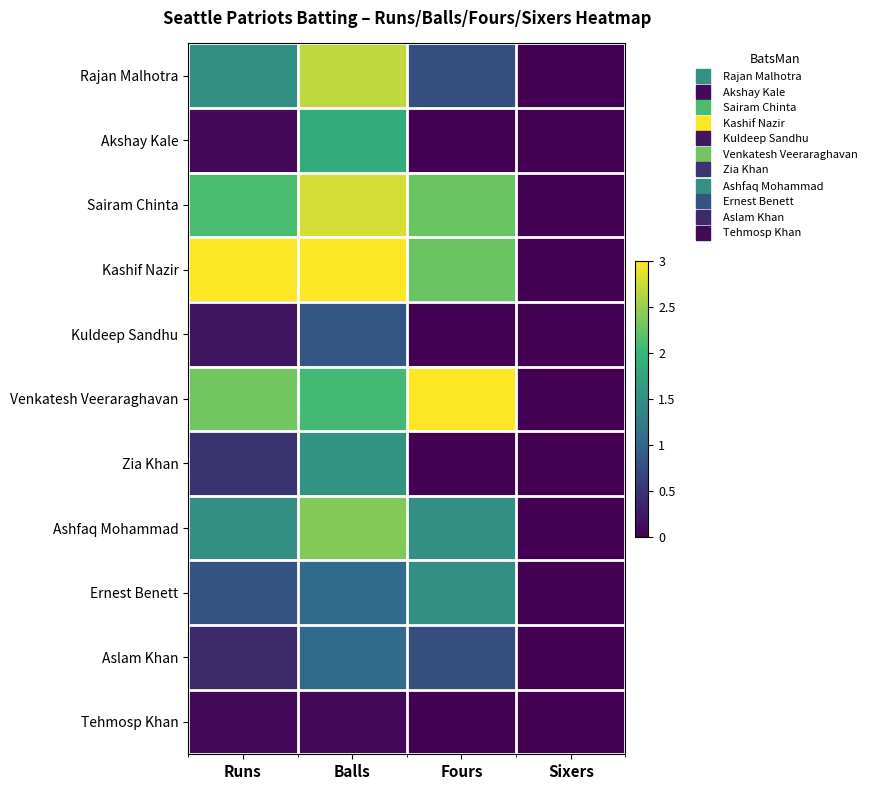

At Balls, list the series in order from largest to smallest.

Kashif Nazir, Sairam Chinta, Rajan Malhotra, Ashfaq Mohammad, Venkatesh Veeraraghavan, Akshay Kale, Zia Khan, Ernest Benett, Aslam Khan, Kuldeep Sandhu, Tehmosp Khan